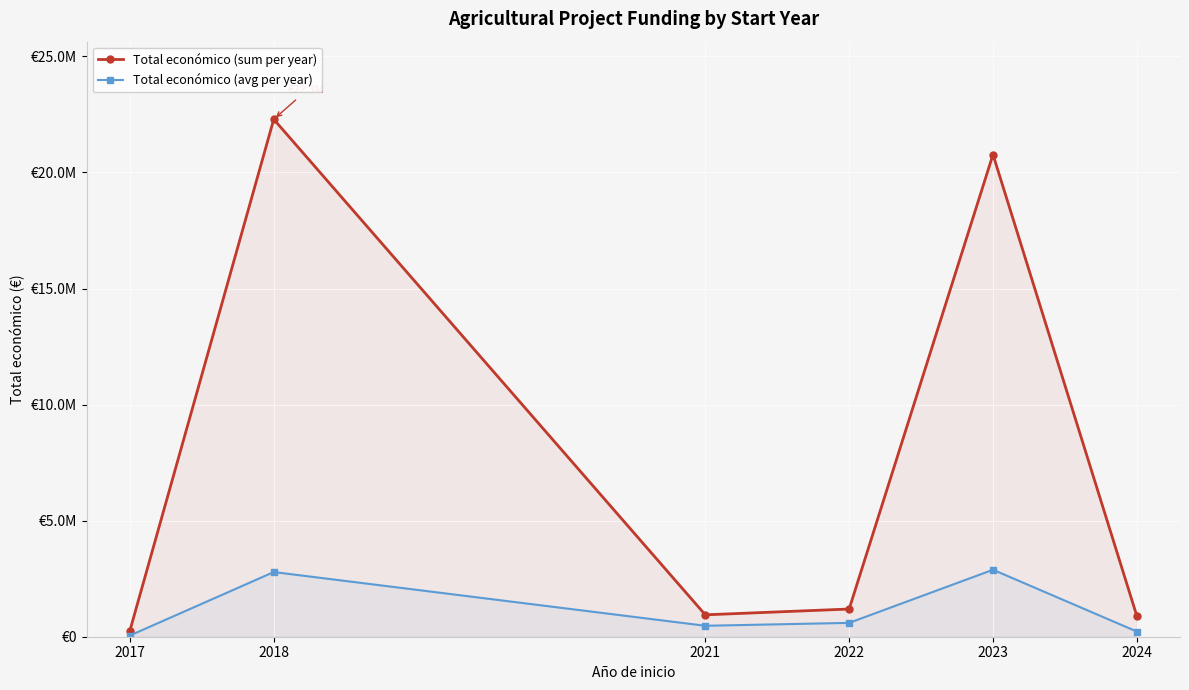

In Total económico (avg per year), how many points are higher than both neighbors (excluding endpoints)?

2